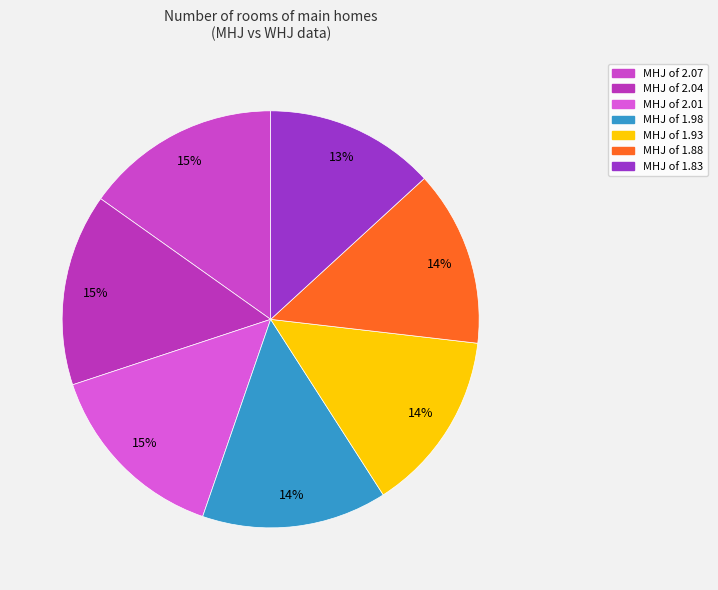

Rank the categories by value from lowest to highest.

1.83, 1.88, 1.93, 1.98, 2.01, 2.04, 2.07